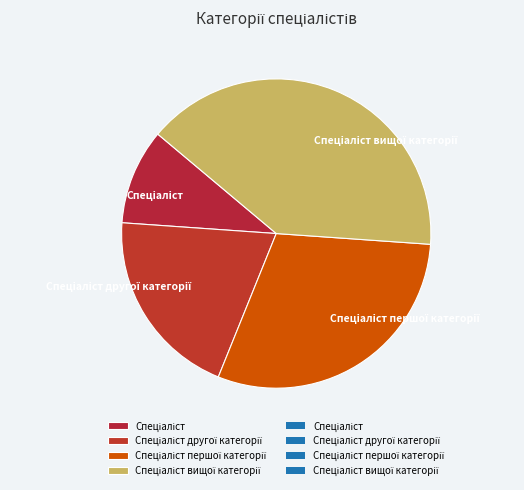

Does any single category account for the majority?

No